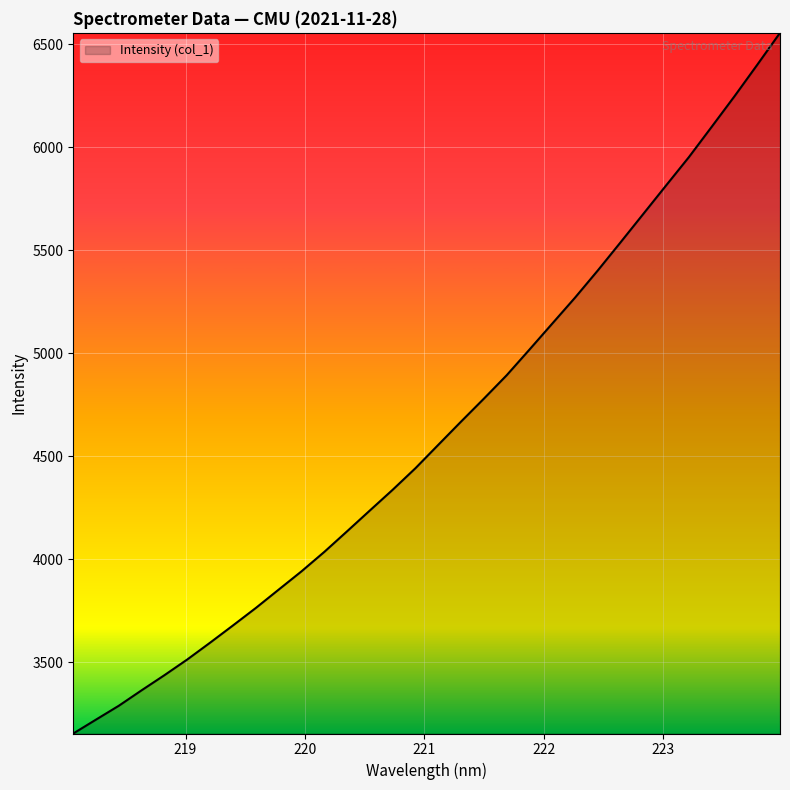

What is the difference between the maximum and minimum values?

3401.9